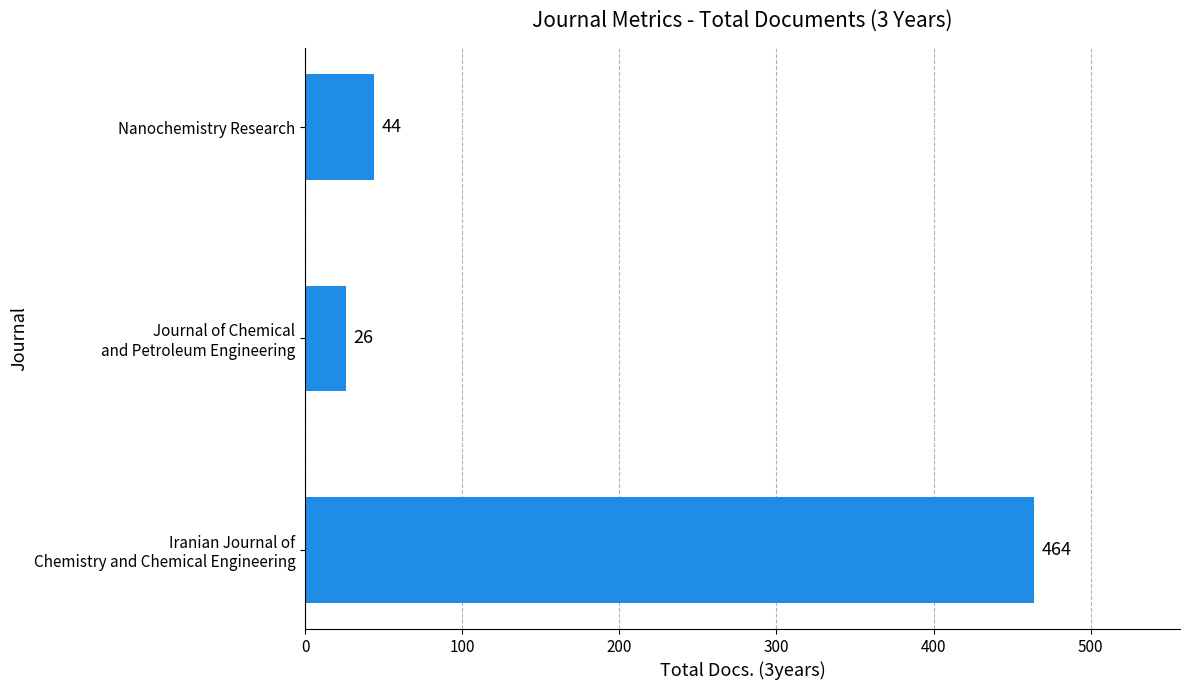

At which label is the value closest to 245?

Nanochemistry Research